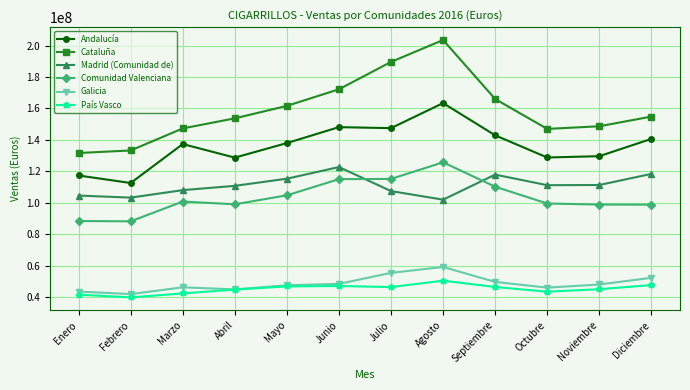

What is the label of the 11th point from the left?

Noviembre